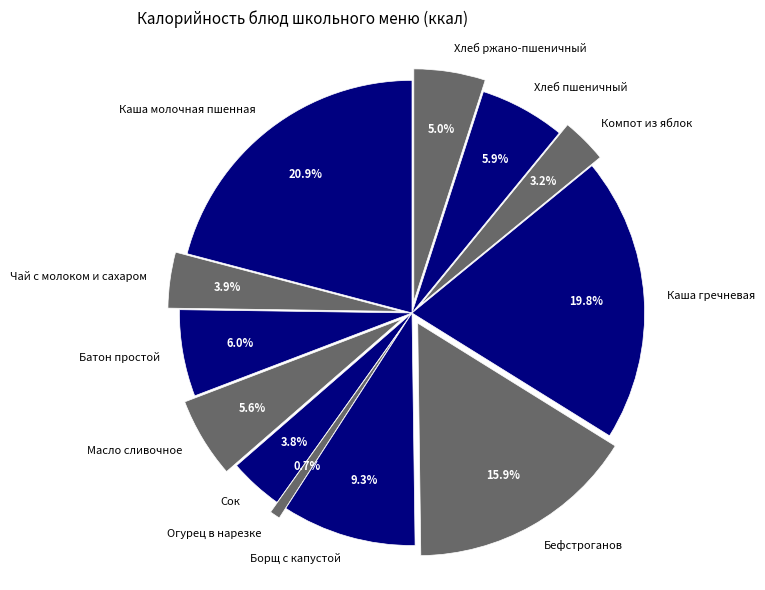

Does Сок account for over 50% of the chart?

No